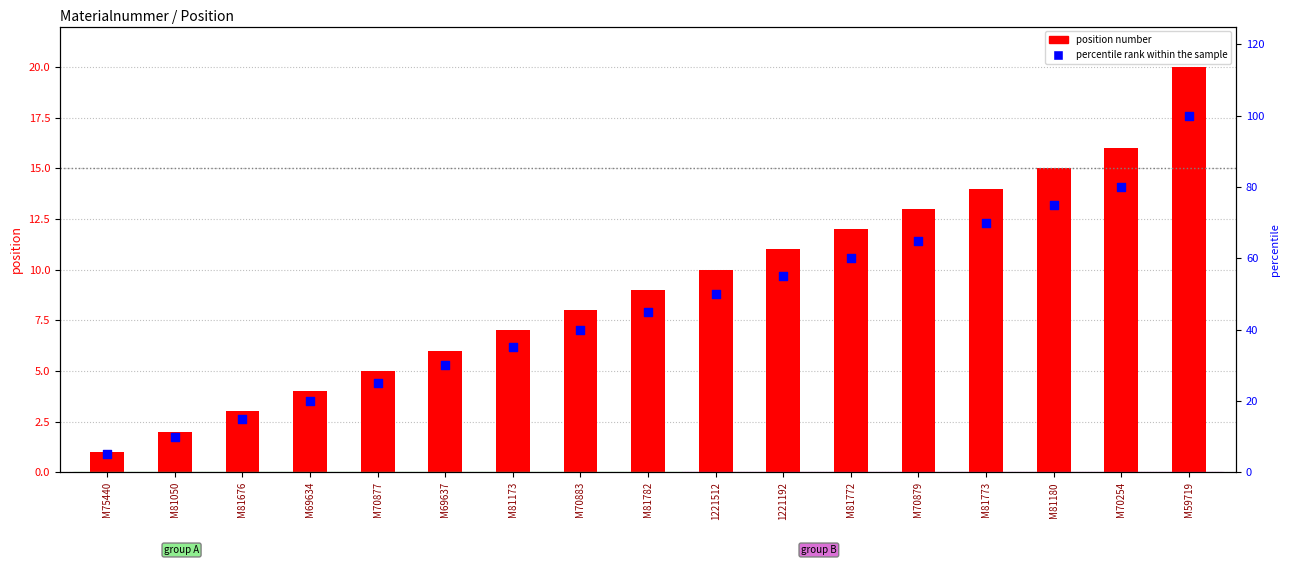

What are all the series names shown in the legend?

position number, percentile rank within the sample